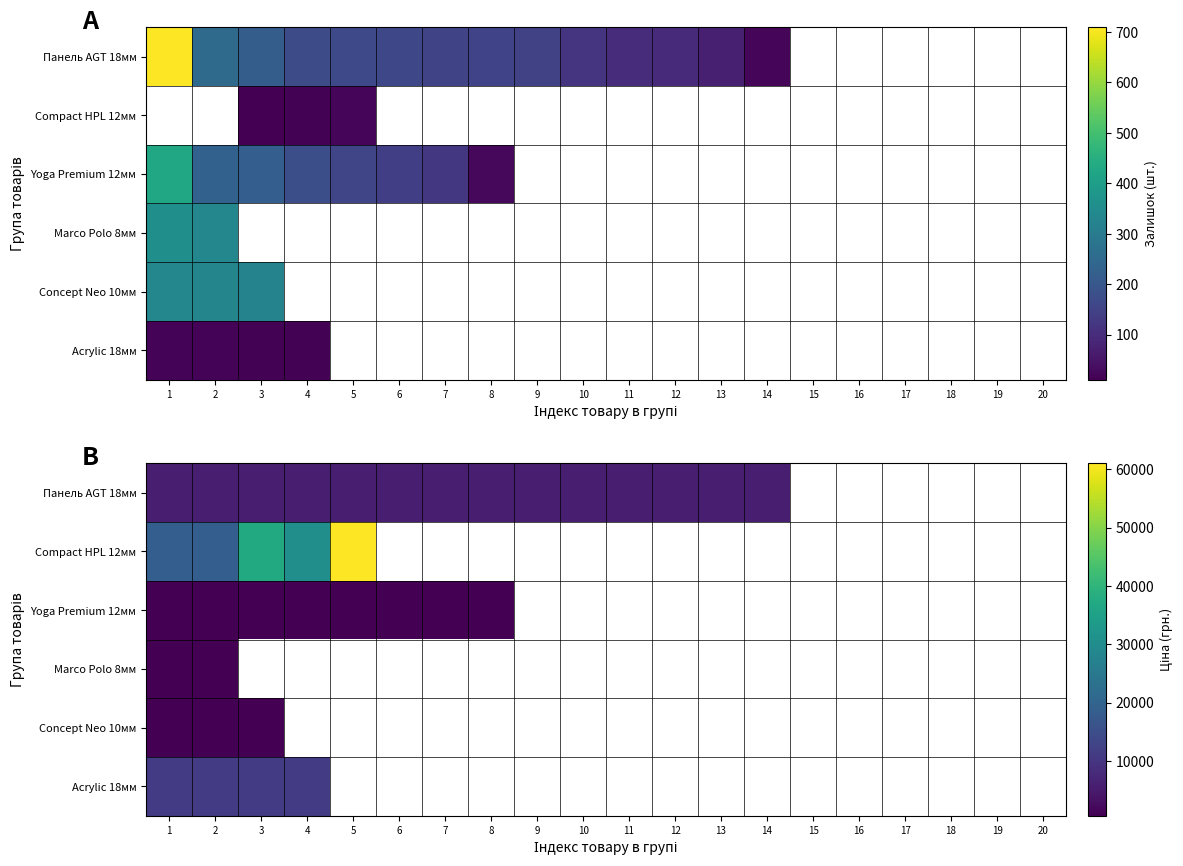

Between 2 and 19, which is larger?

19